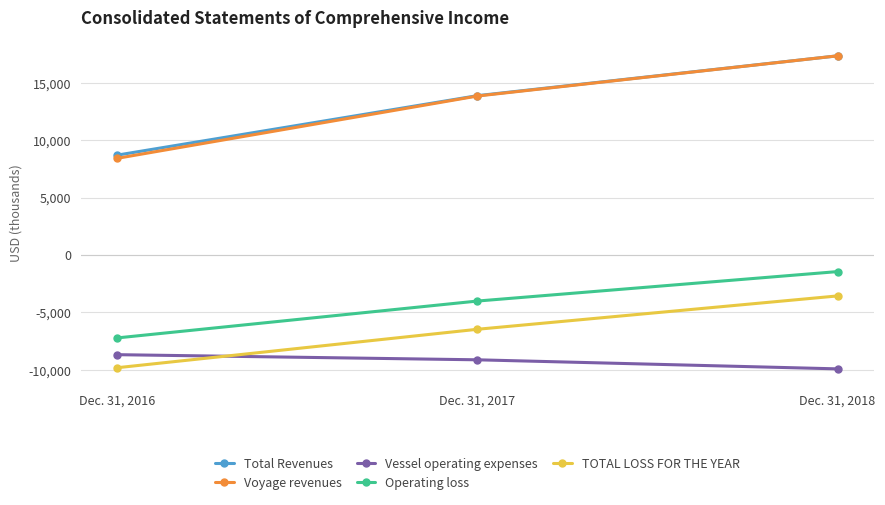

At which label is Vessel operating expenses closest to -9306?

Dec. 31, 2017